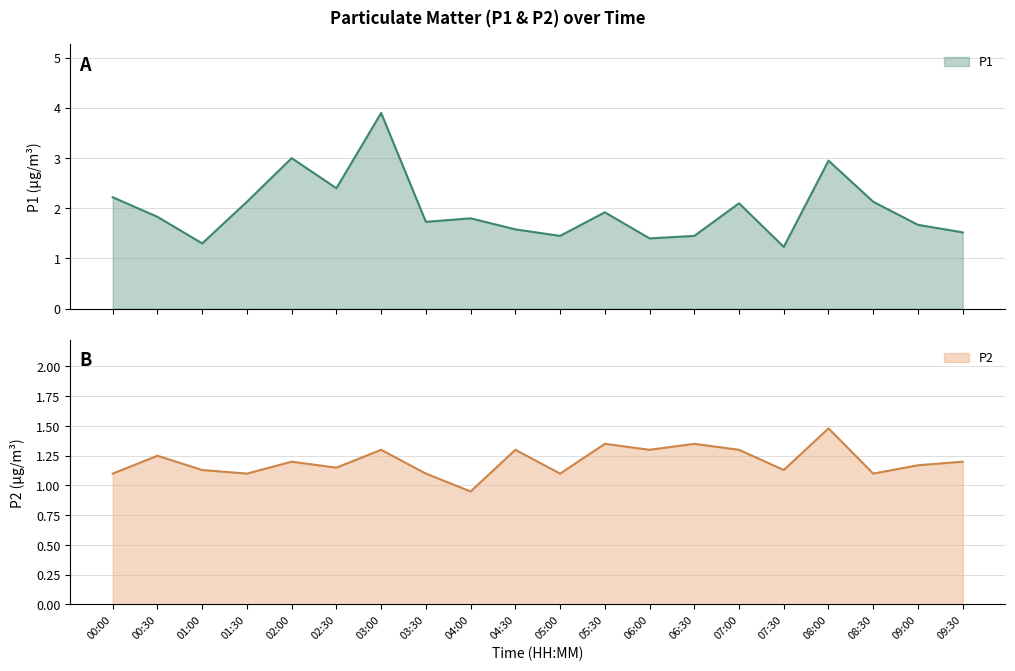

The P2 series shows 0.9 at 06:30. True or false?

False